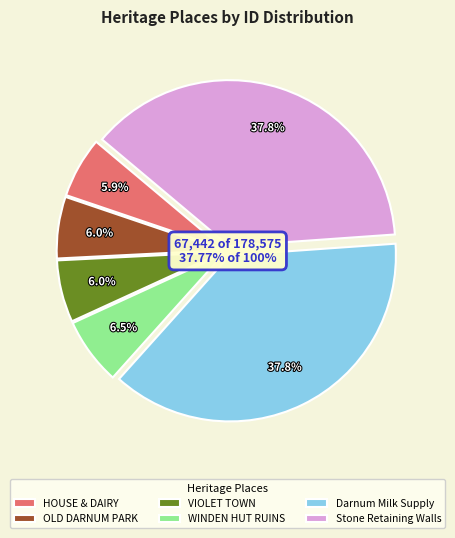

To the nearest percent, what portion does OLD DARNUM PARK HOMESTEAD represent?

6%